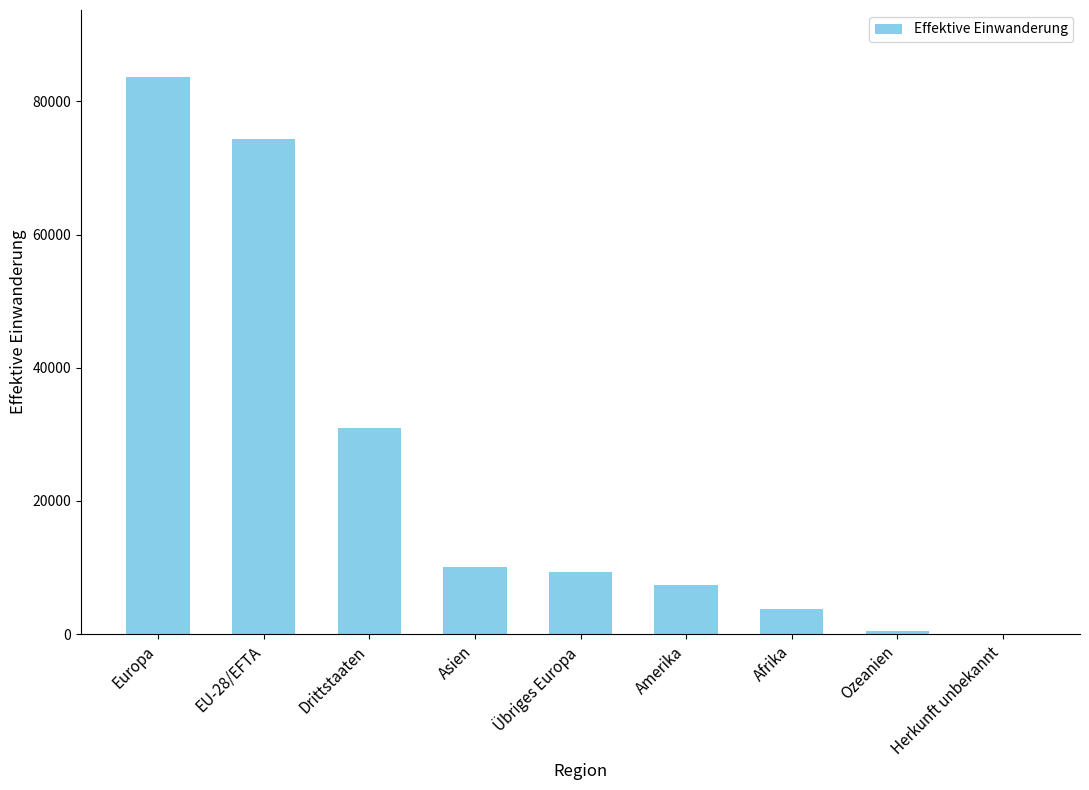

What is the average value?

24429